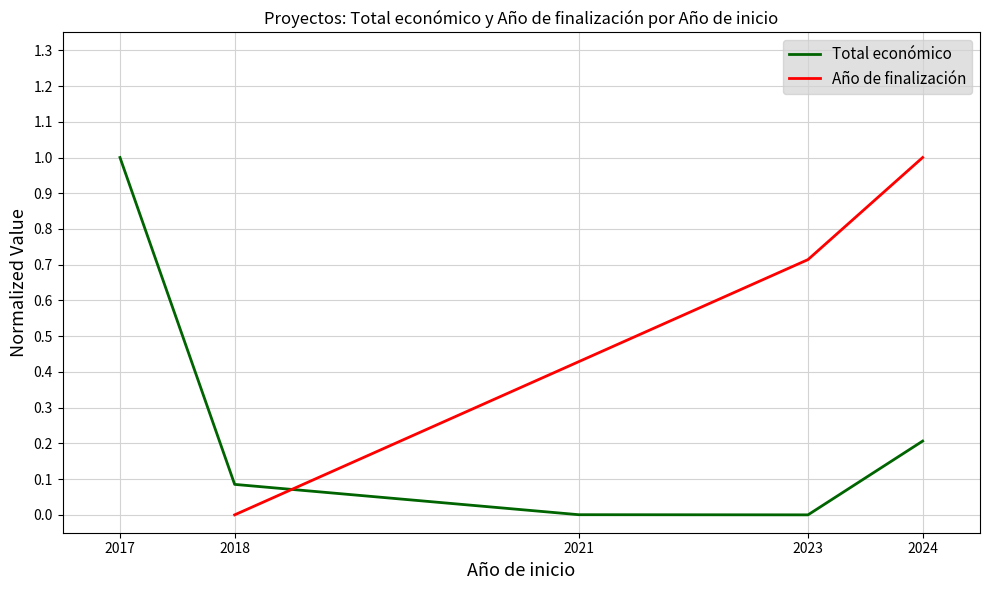

What is the maximum value for Total económico?

1.0